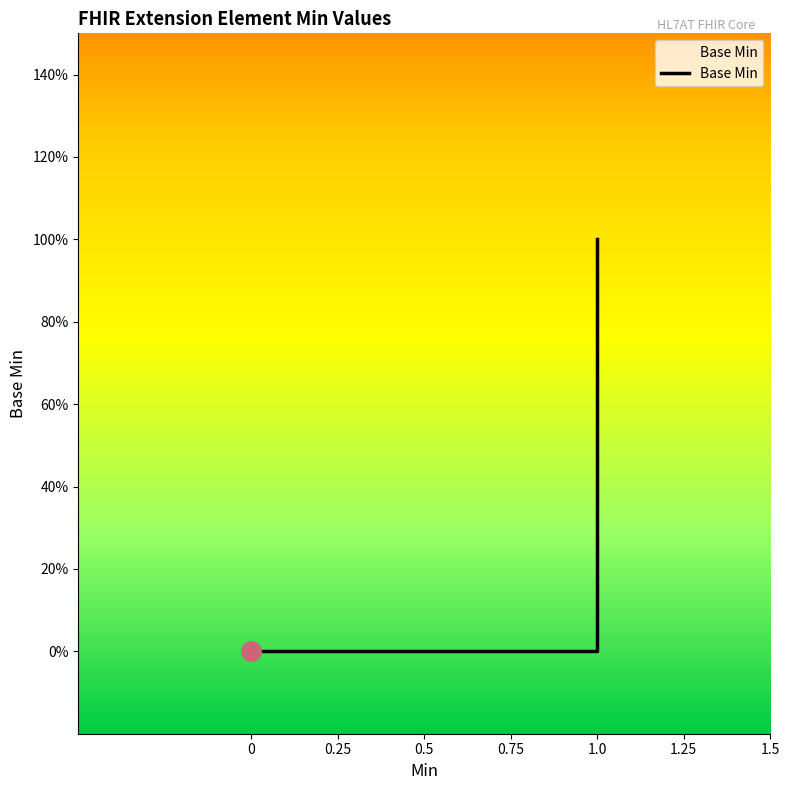

How many lines are shown in the chart?

1